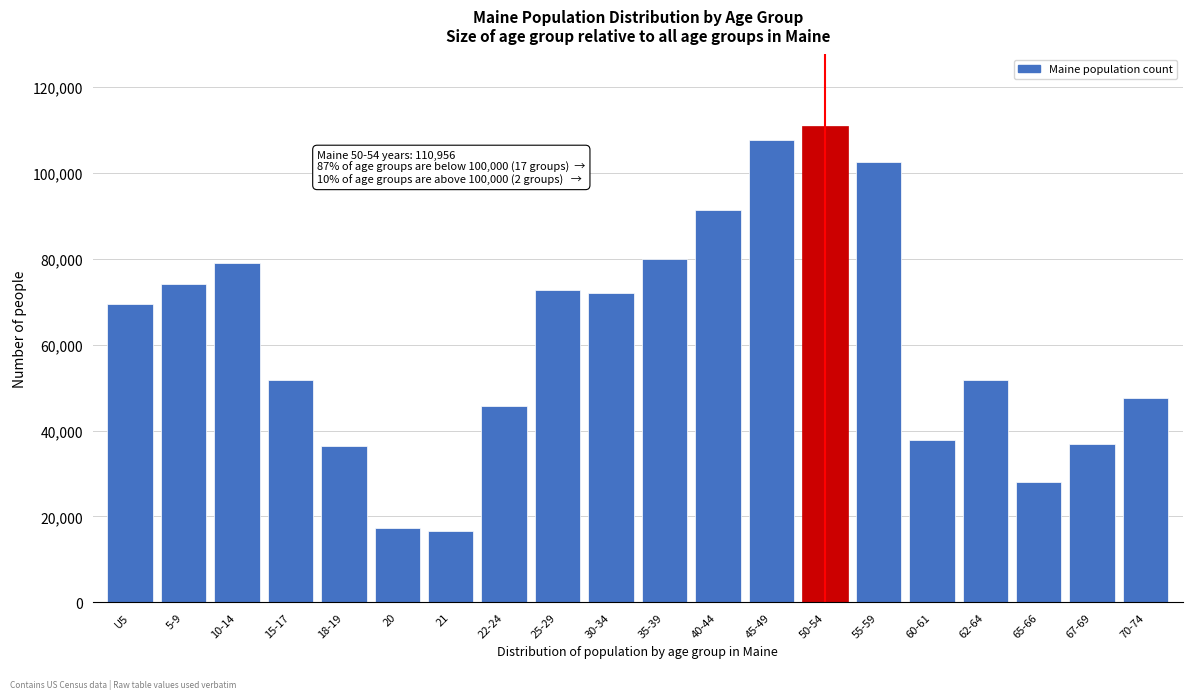

What is the sum of the values at 55-59 and 30-34?

174384